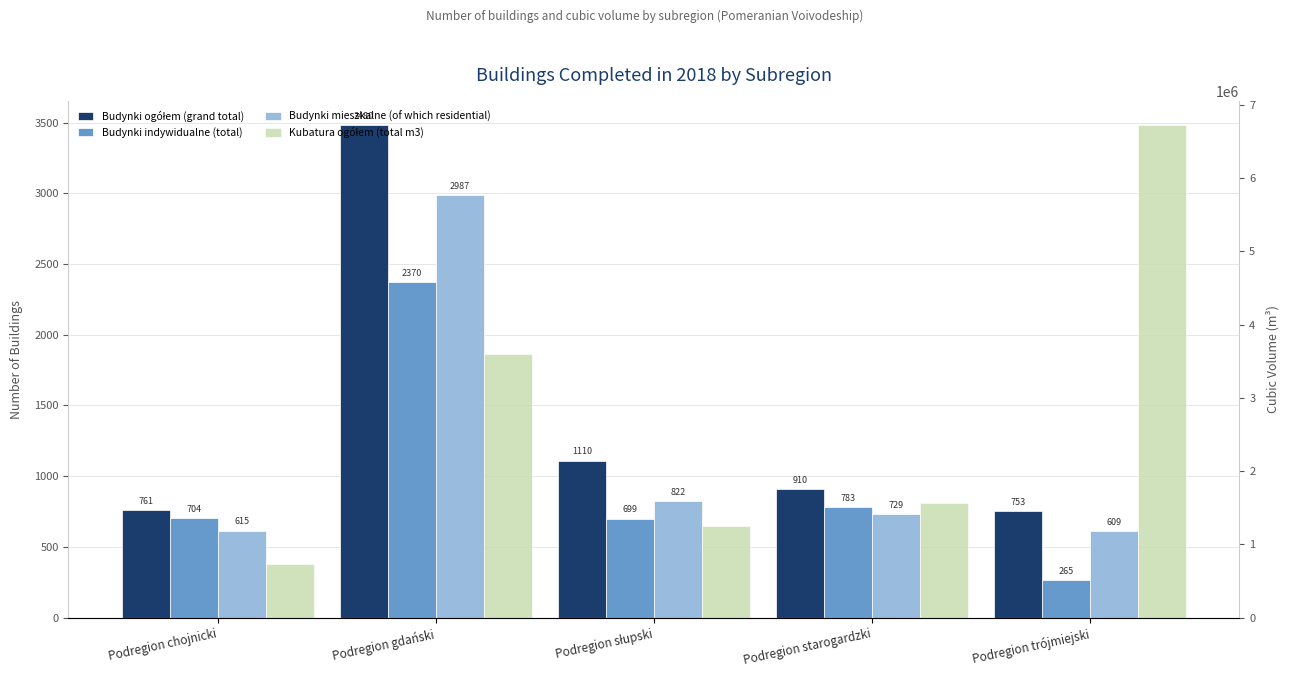

The value of Budynki indywidualne (total) at Podregion chojnicki is 704. True or false?

True